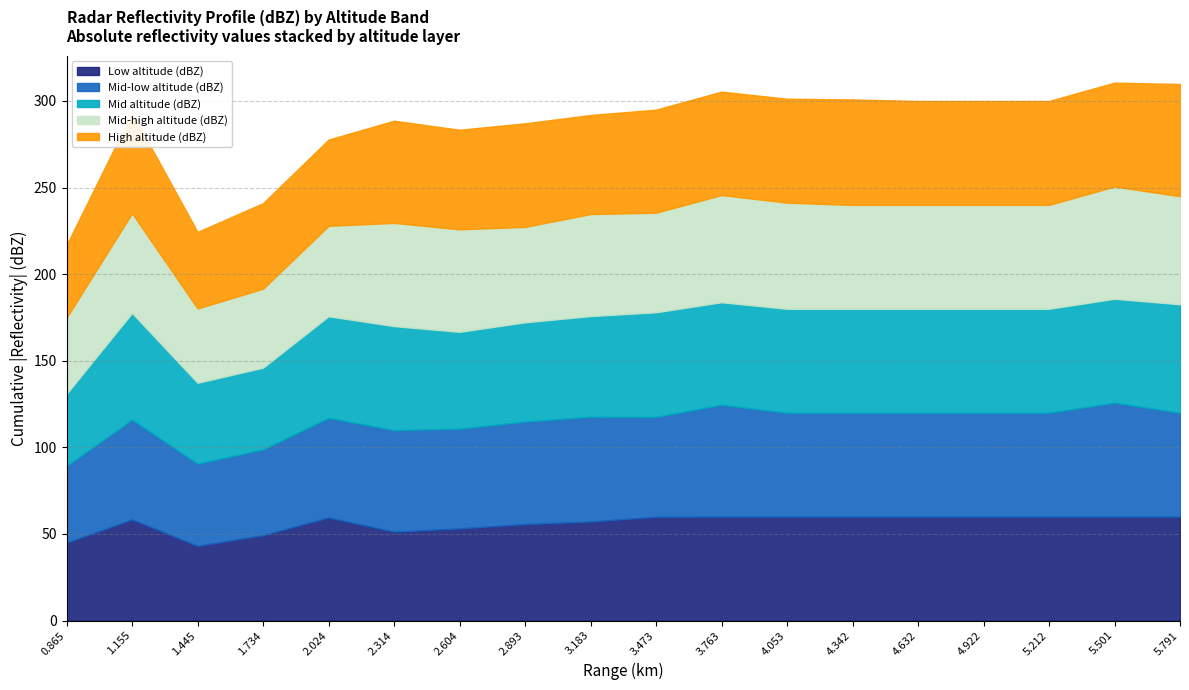

What is the maximum value for Low altitude (dBZ)?

60.0